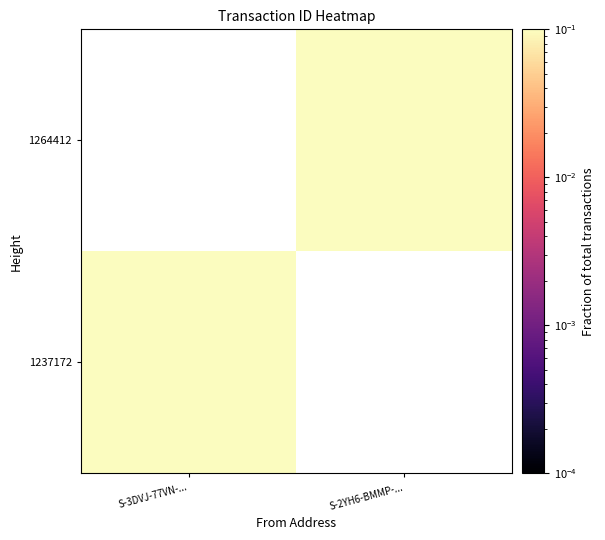

The value of 1237172 at S-3DVJ-77VN-... is 0.4. True or false?

False